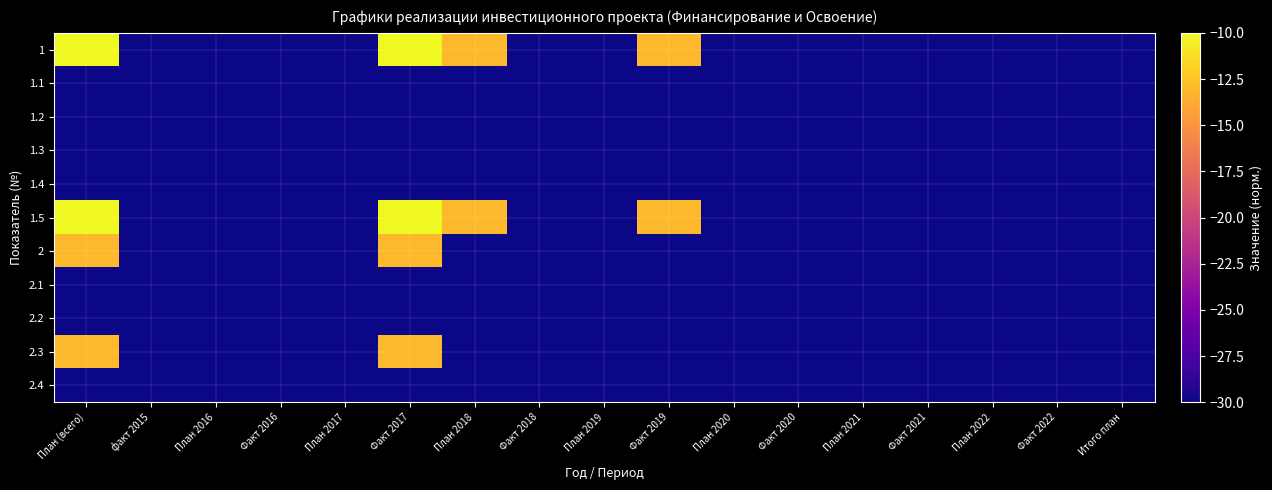

Which series has the widest spread of values?

1